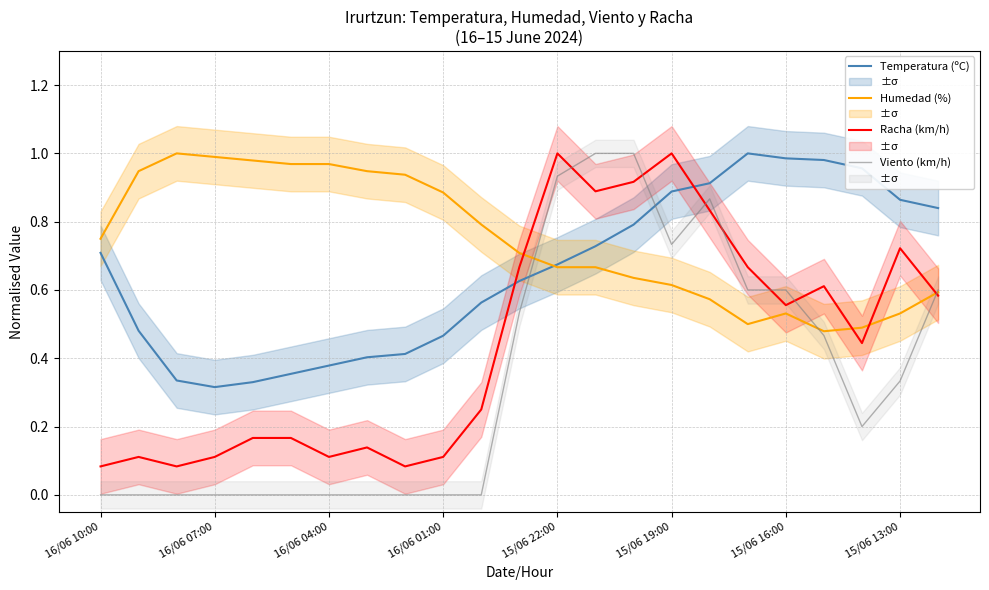

What is the difference between the highest and lowest values at 11?

0.2